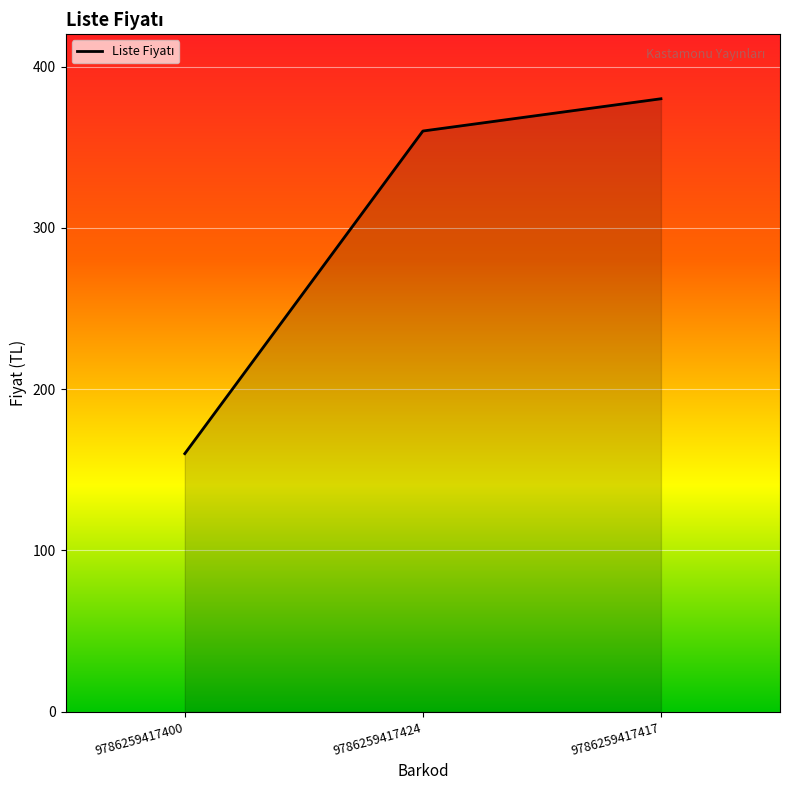

Does the chart have visible grid lines?

Yes